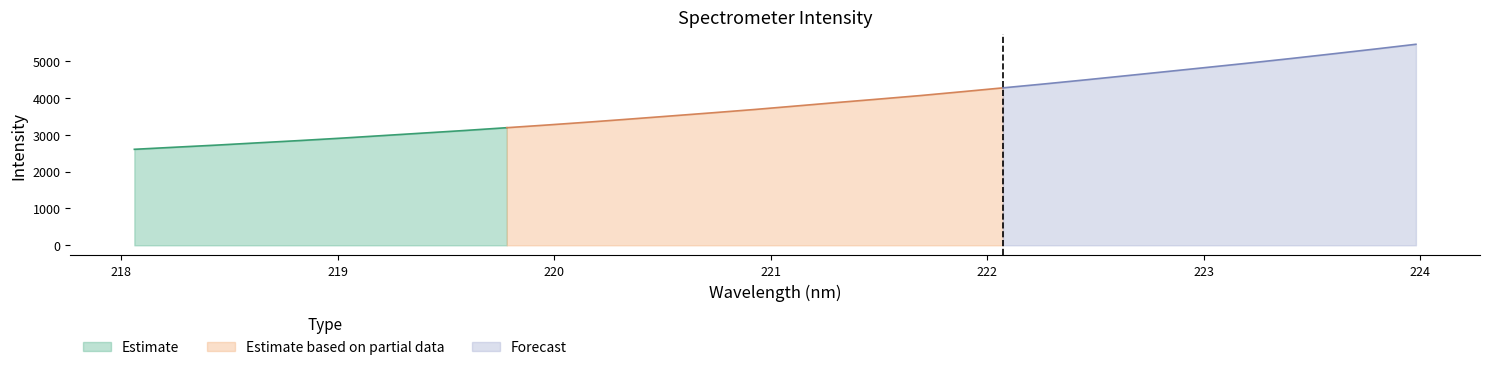

Reading left to right, extract all data points from this chart.

218.0596=2602.6	218.2508=2660.4	218.442=2717.2	218.6332=2779.3	218.8244=2840.3	219.0156=2905.1	219.2067=2974.8	219.3979=3044.4	219.589=3114.2	219.7801=3188.6	219.9712=3263.5	220.1623=3342.2	220.3533=3424.9	220.5444=3509.8	220.7354=3595.2	220.9264=3682.8	221.1174=3777.4	221.3083=3872.6	221.4993=3964.9	221.6902=4059.4	221.8812=4162.8	222.0721=4268.6	222.263=4375.0	222.4538=4485.5	222.6447=4599.8	222.8355=4714.6	223.0264=4830.3	223.2172=4946.6	223.408=5067.5	223.5987=5192.8	223.7895=5319.7	223.9802=5450.4